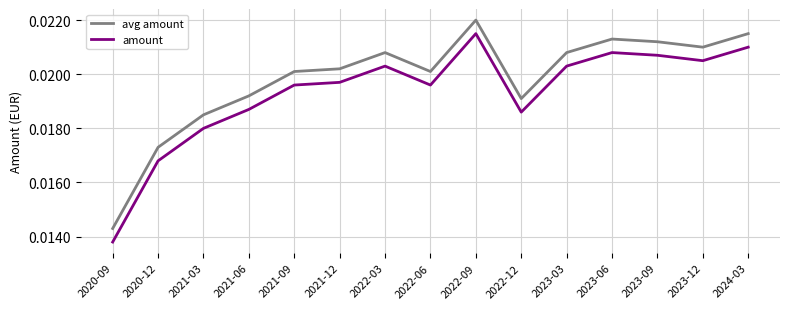

True or false: avg amount and amount cross at least once.

False